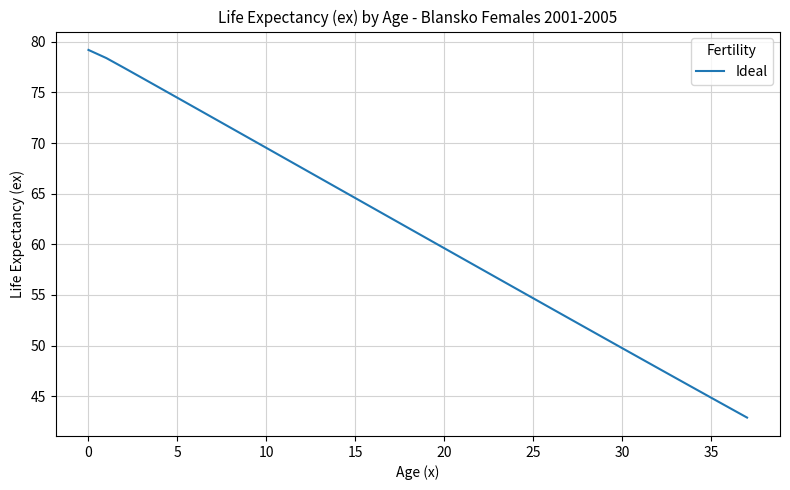

True or false: there are more than 2 points higher than both neighbors.

False